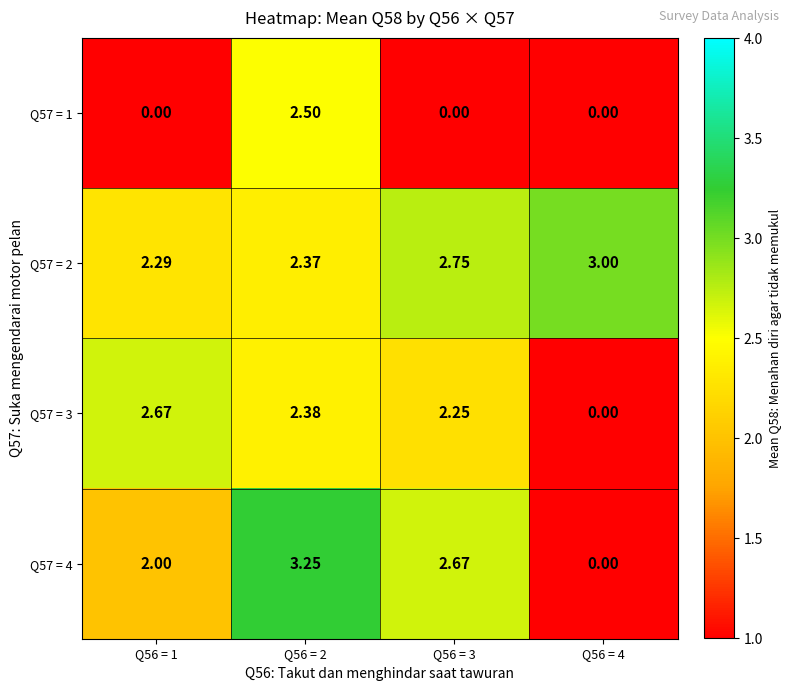

Rank the series at Q56 = 3 from lowest to highest value.

Q57 = 1, Q57 = 3, Q57 = 4, Q57 = 2